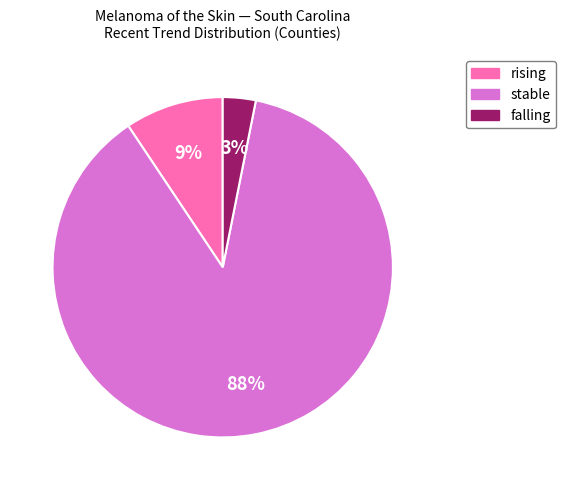

Is it true that rising is 9% of the pie?

True